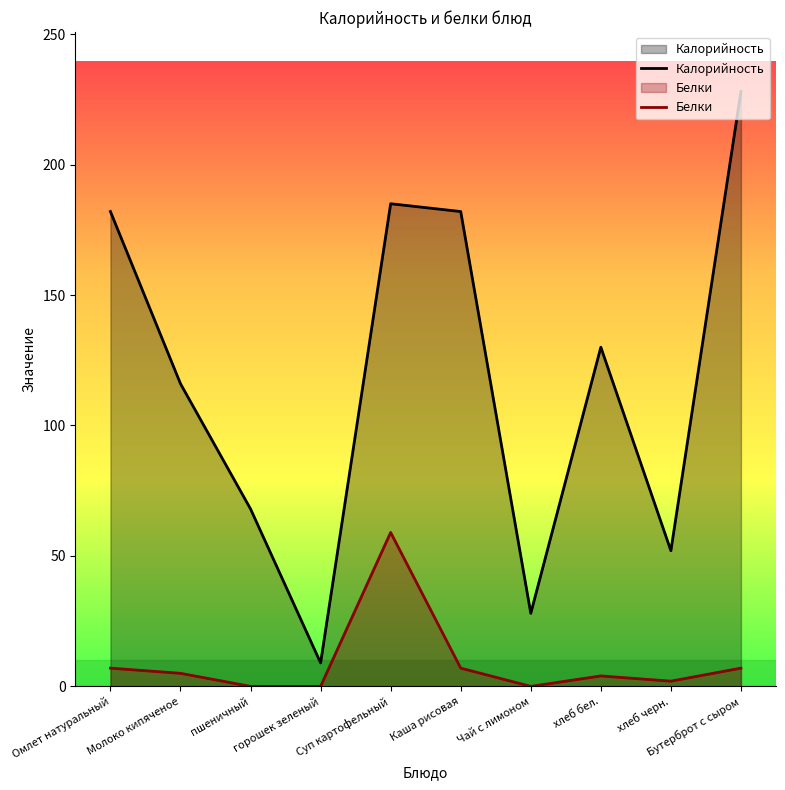

Which series has the largest range (max minus min)?

Калорийность